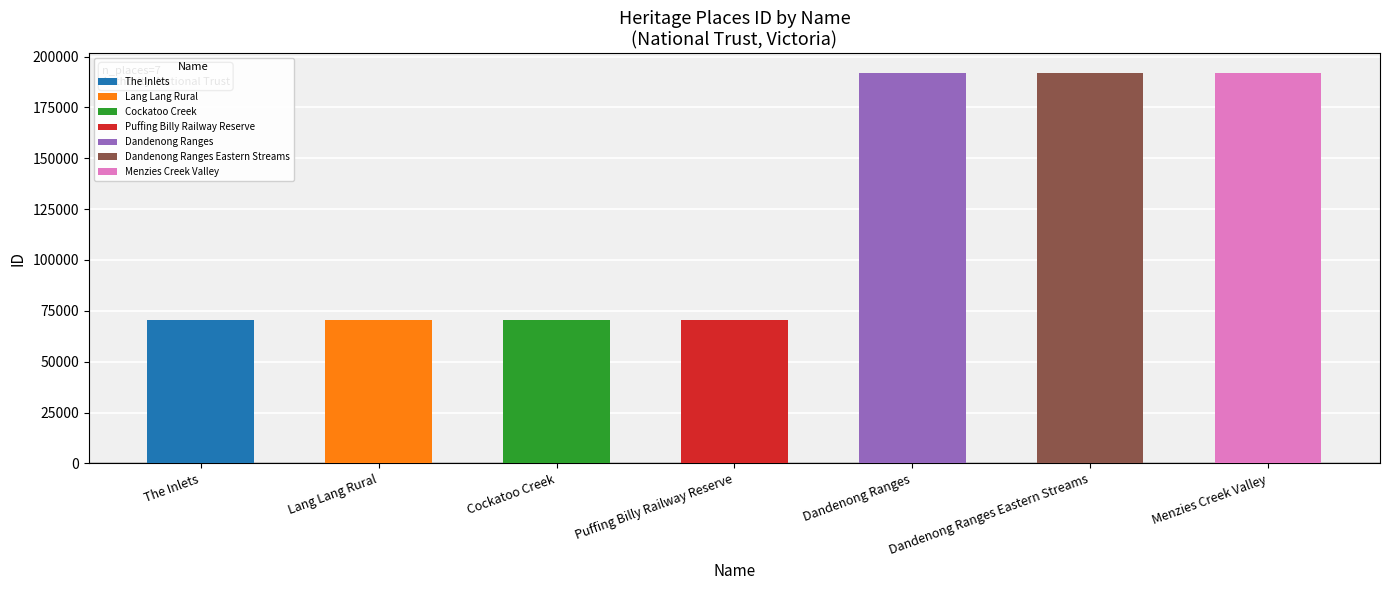

What is the greatest value displayed?

191965